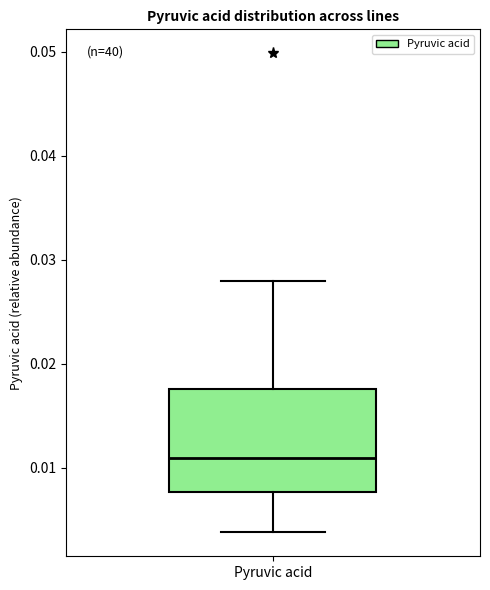

Read this box plot against the y-axis: the position of the median line, the range covered by the box, and the ends of both whiskers. The values are not printed on the chart, so give them approximately, as read against the axis.

median 0.011, box 0.008 to 0.018, whiskers 0.004 to 0.028